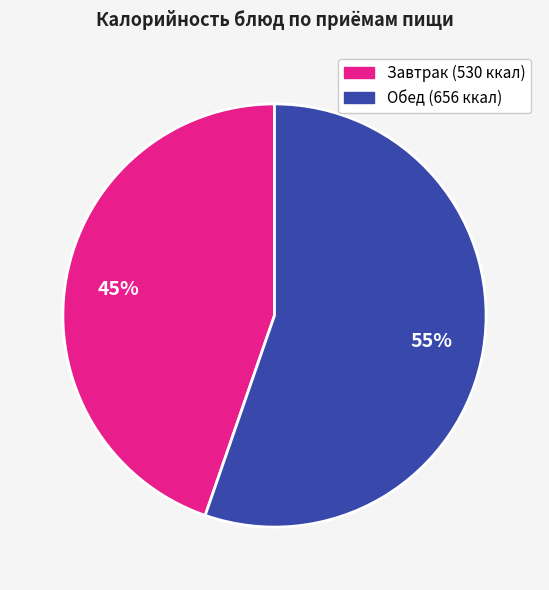

To the nearest percent, what is the average slice percentage?

50%